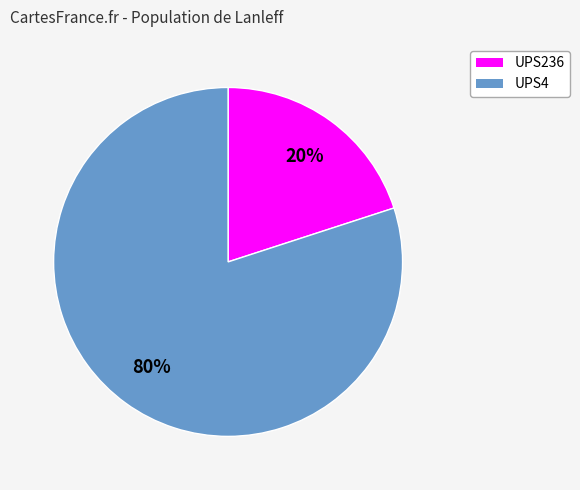

Which slice is the smallest?

UPS236